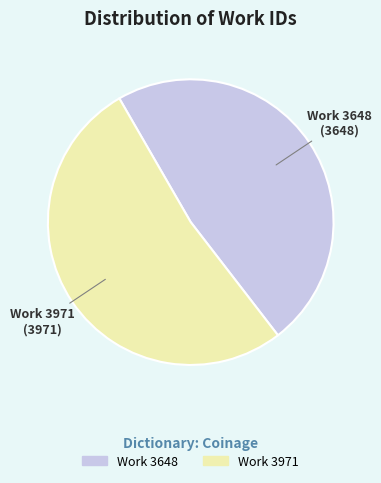

Which category has the biggest portion of the pie?

Work 3971